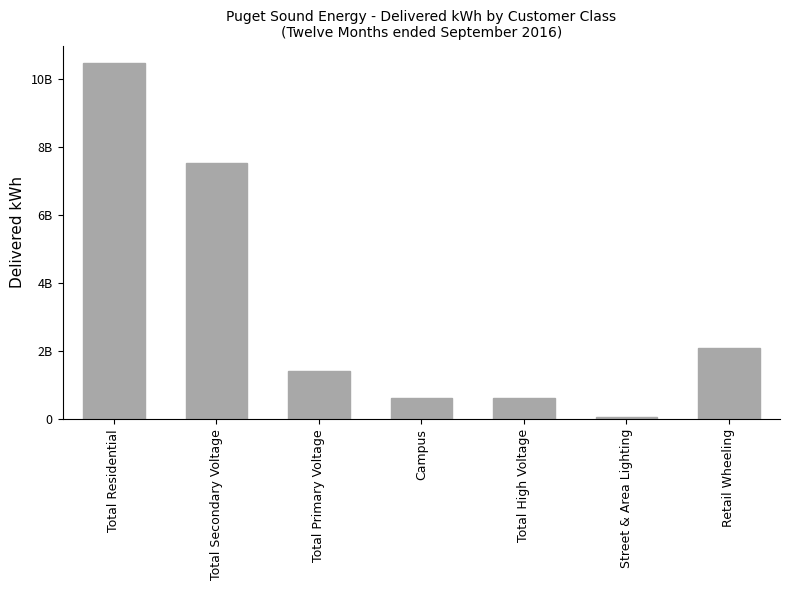

Are the bars horizontal?

No